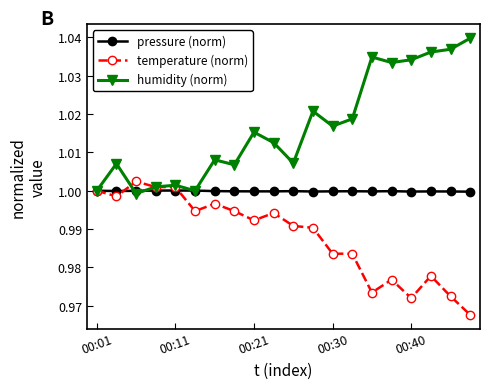

Rank the series by their average value, from lowest to highest.

temperature (norm), pressure (norm), humidity (norm)